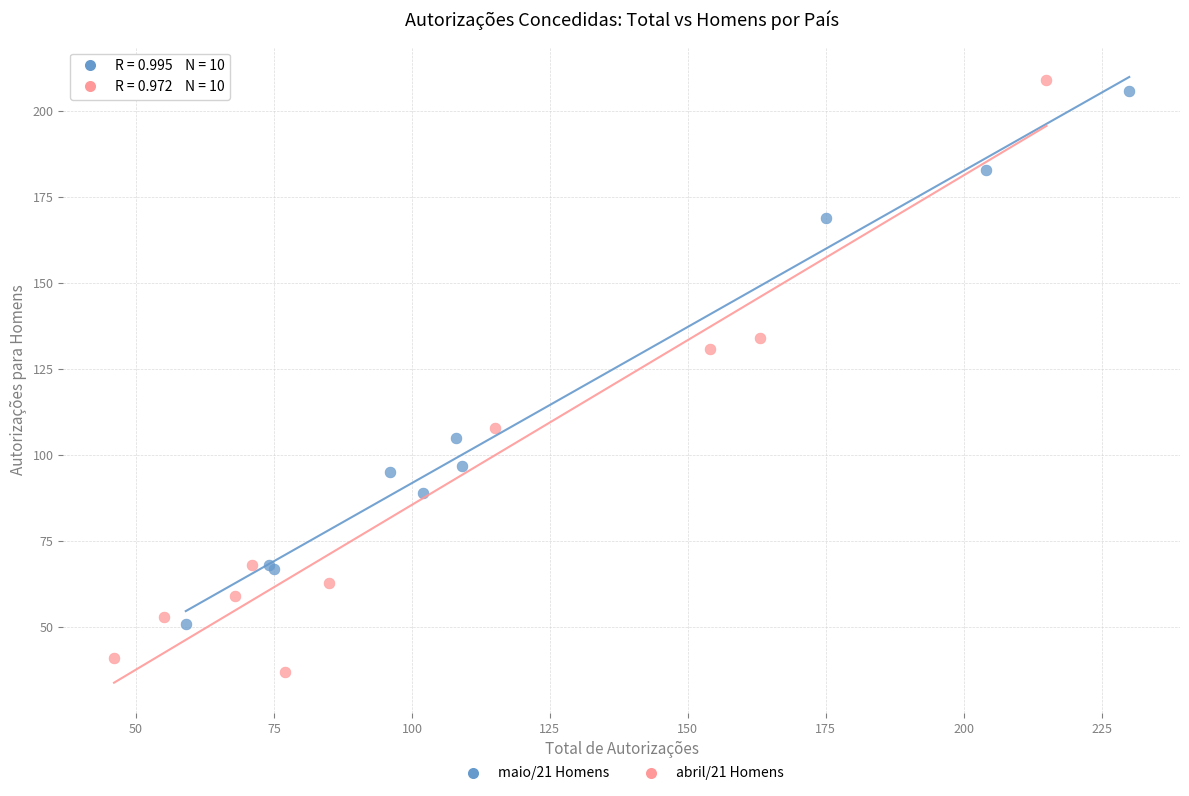

Which series has the widest spread of Y values?

abril/21 Homens